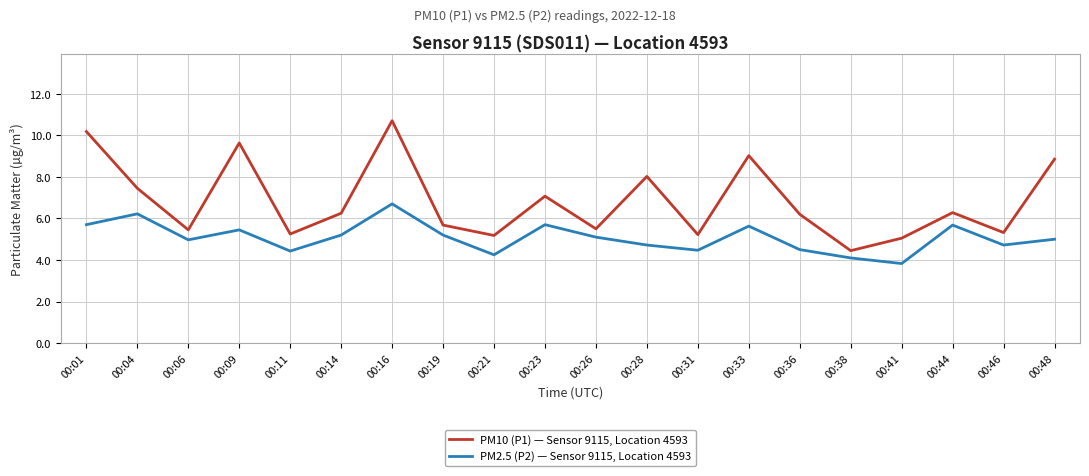

The value of PM2.5 (P2) — Sensor 9115, Location 4593 at 00:33 is 5.6. True or false?

True